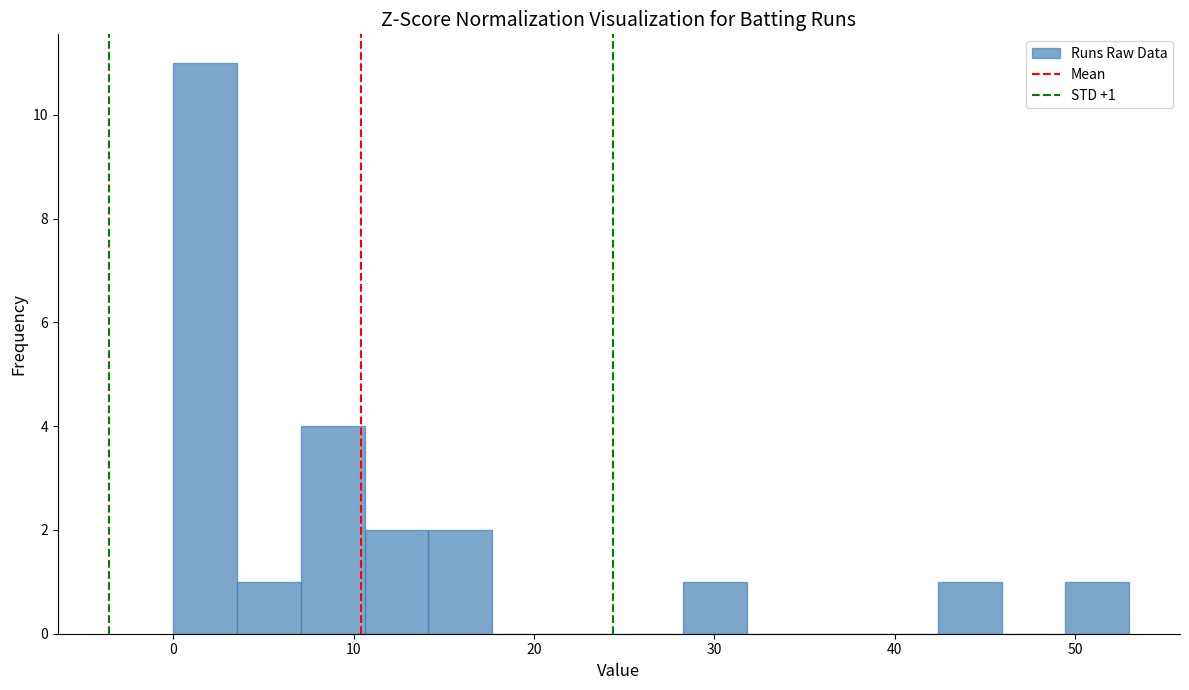

Read against the x-axis, roughly where is the centre of the tallest bar?

2